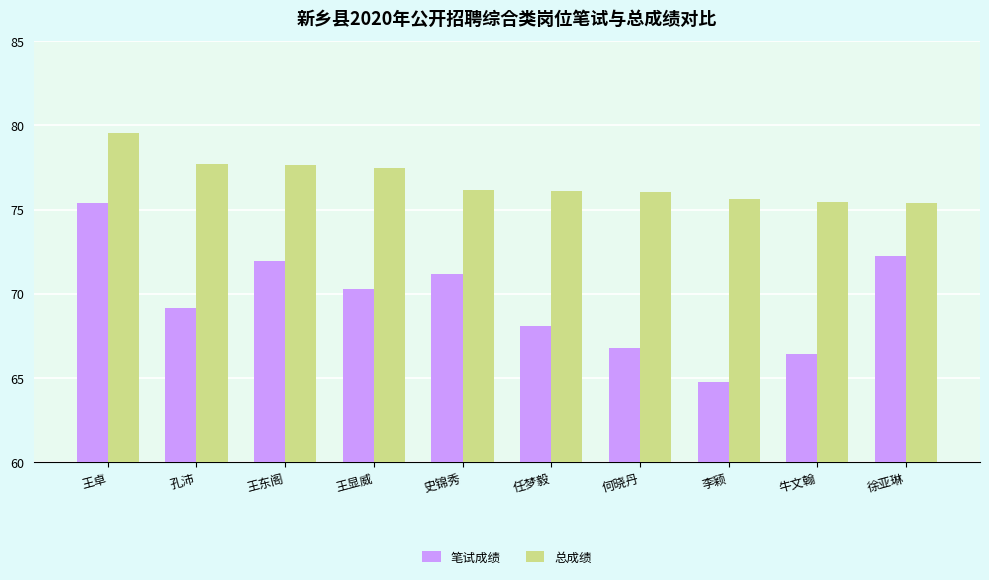

What is the value of the 总成绩 bar at the 1st from the left?

79.5